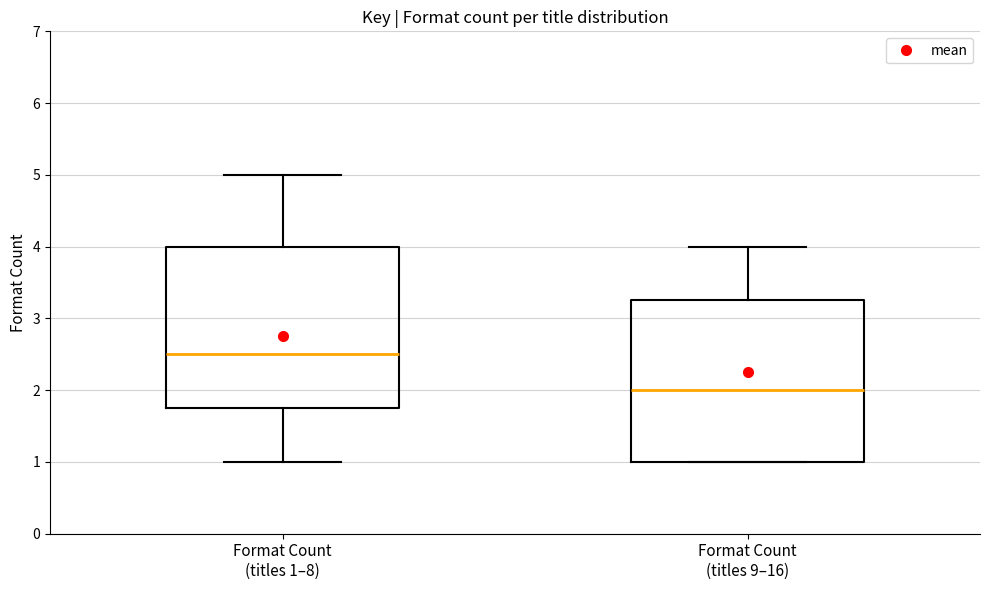

Reading left to right, read every box against the y-axis: the position of its median line, the range the box covers, and the ends of its whiskers. The values are not printed on the chart, so give them approximately, as read against the axis.

Format Count (titles 1–8): median 2.5, box 1.8 to 4.0, whiskers 1.0 to 5.0
Format Count (titles 9–16): median 2.0, box 1.0 to 3.3, whiskers 1.0 to 4.0